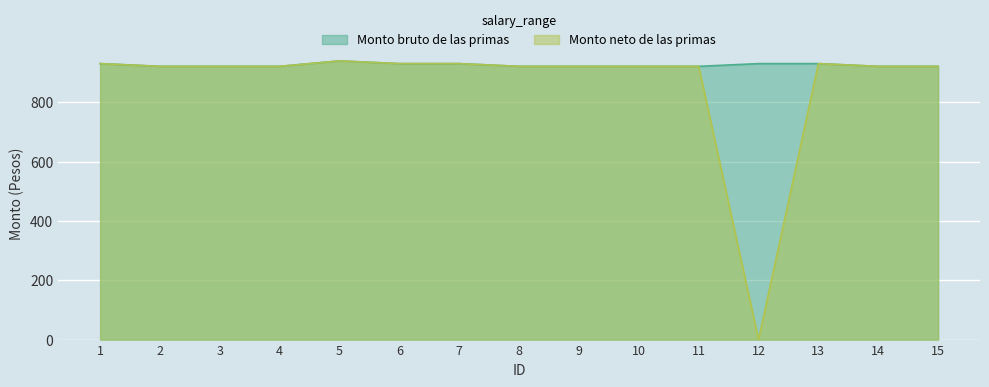

Which series has the largest total across all categories?

Monto bruto de las primas